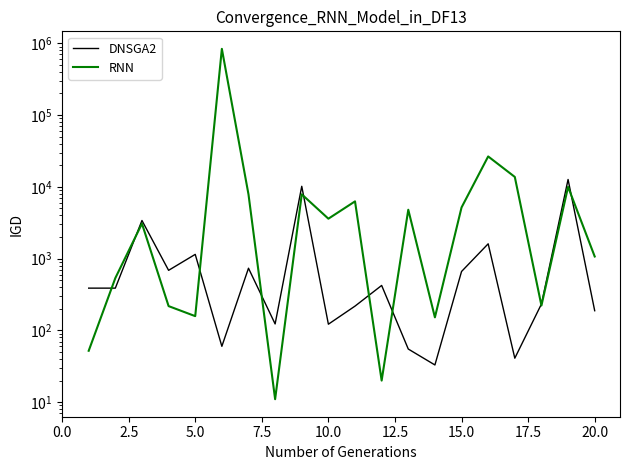

In RNN, how many points are higher than both neighbors (excluding endpoints)?

7